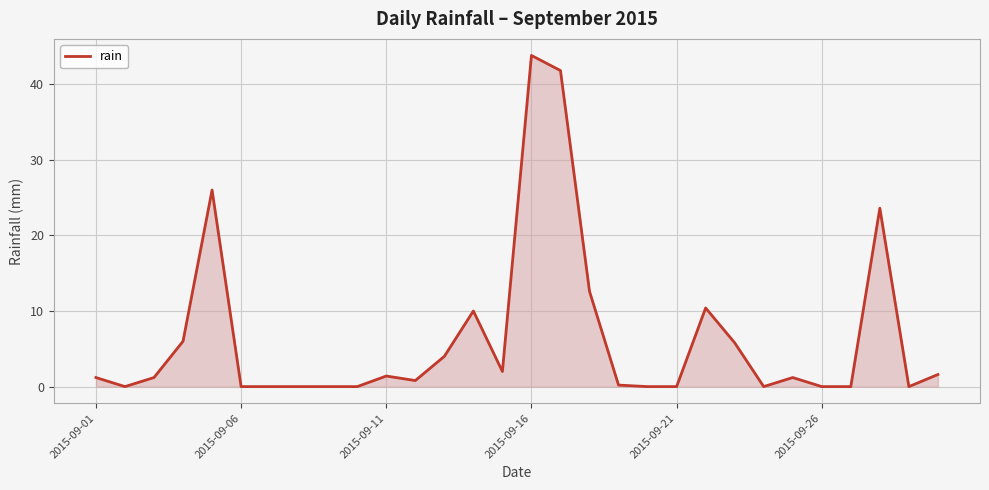

Reading left to right, list all the values displayed in this chart.

1.2	0.0	1.2	6.0	26.0	0.0	0.0	0.0	0.0	0.0	1.4	0.8	4.0	10.0	2.0	43.8	41.8	12.6	0.2	0.0	0.0	10.4	5.8	0.0	1.2	0.0	0.0	23.6	0.0	1.6